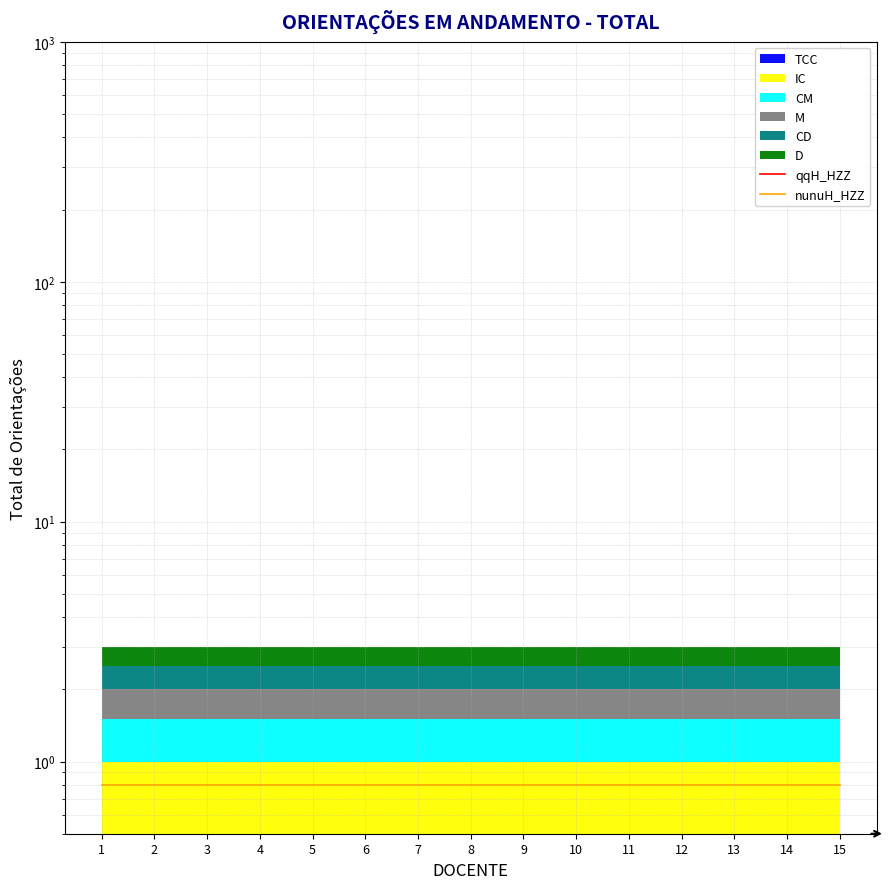

Reading left to right, list all the values displayed in this chart.

qqH_HZZ: 0.4	0.4	0.4	0.4	0.4	0.4	0.4	0.4	0.4	0.4	0.4	0.4	0.4	0.4	0.4
nunuH_HZZ: 0.8	0.8	0.8	0.8	0.8	0.8	0.8	0.8	0.8	0.8	0.8	0.8	0.8	0.8	0.8